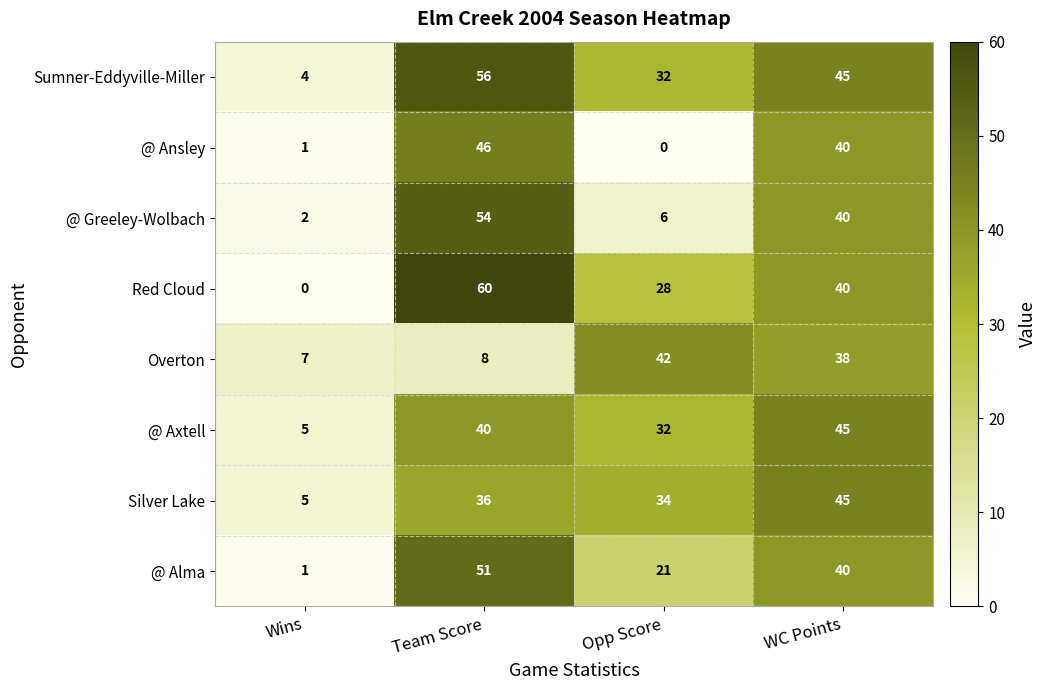

True or false: @ Ansley has a value of 31 at Opp Score.

False